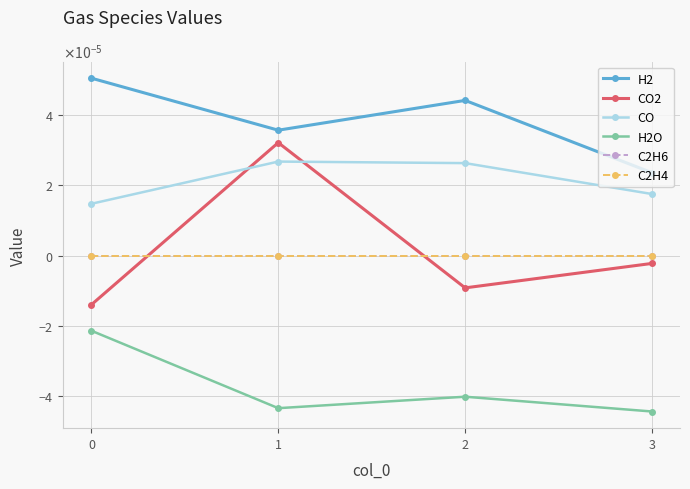

Reading right to left, transcribe all the data shown in this chart.

H2: 0.0	0.0	0.0	0.0
CO2: -0.0	-0.0	0.0	-0.0
CO: 0.0	0.0	0.0	0.0
H2O: -0.0	-0.0	-0.0	-0.0
C2H6: 0.0	0.0	0.0	0.0
C2H4: 0.0	0.0	0.0	0.0